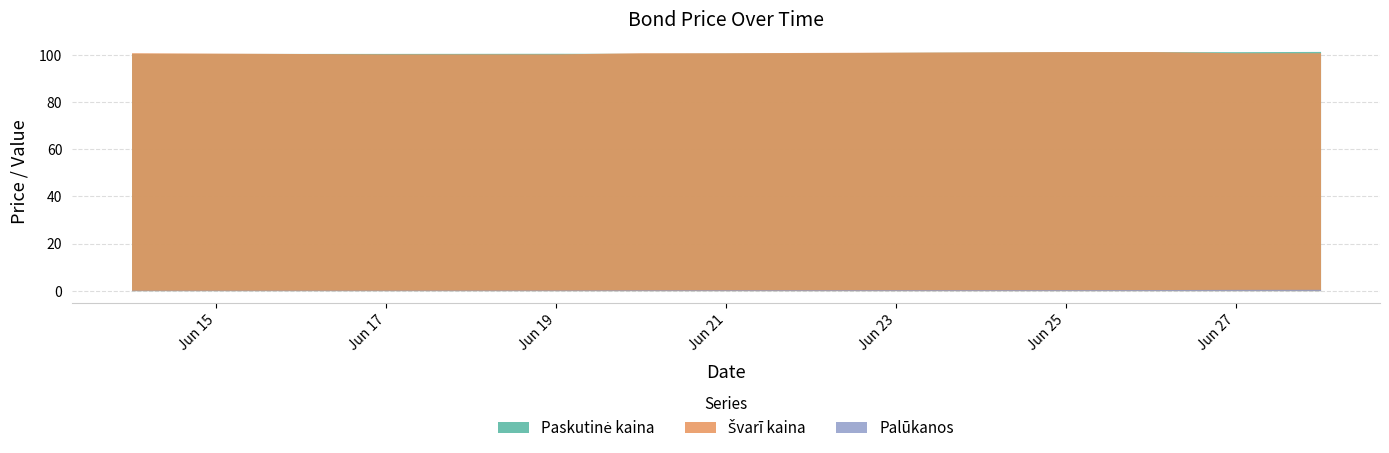

Which series has the largest range (max minus min)?

Švarī kaina